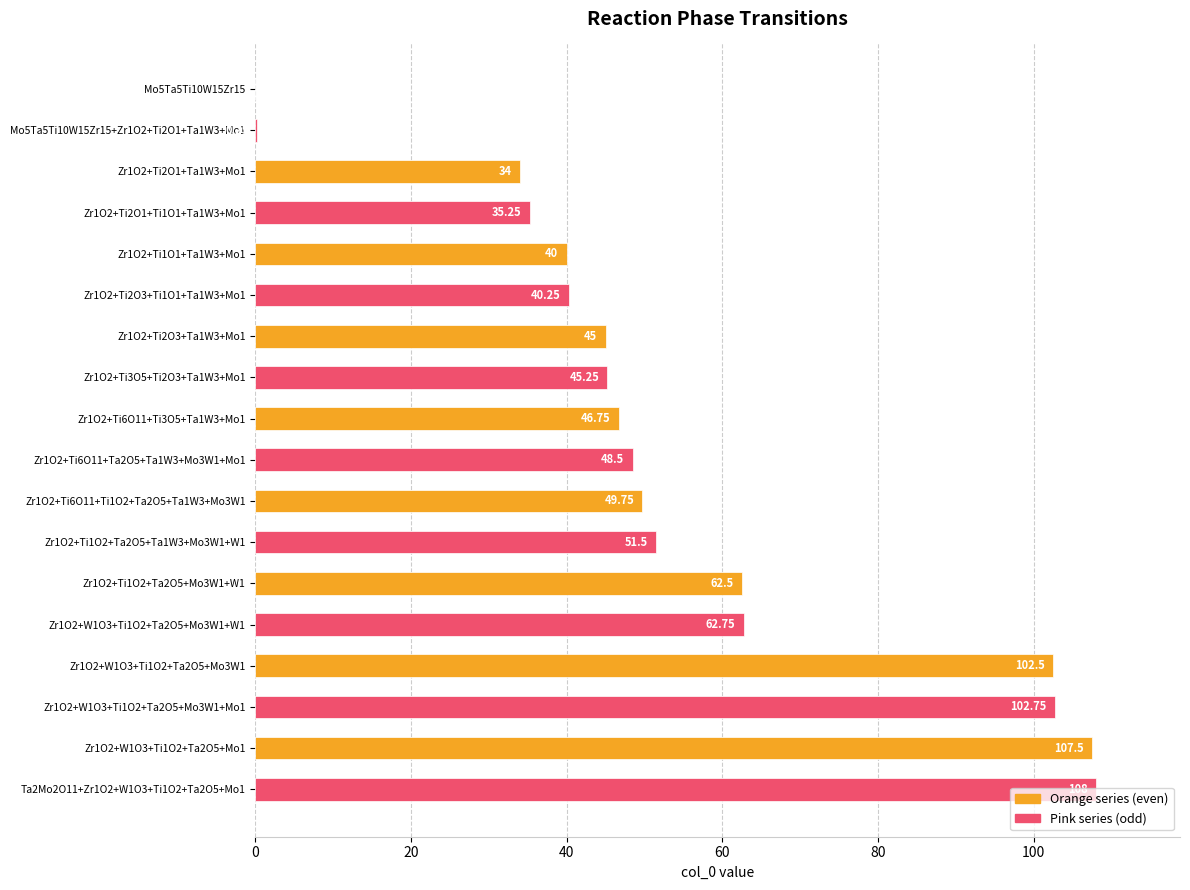

How many values exceed 48?

9